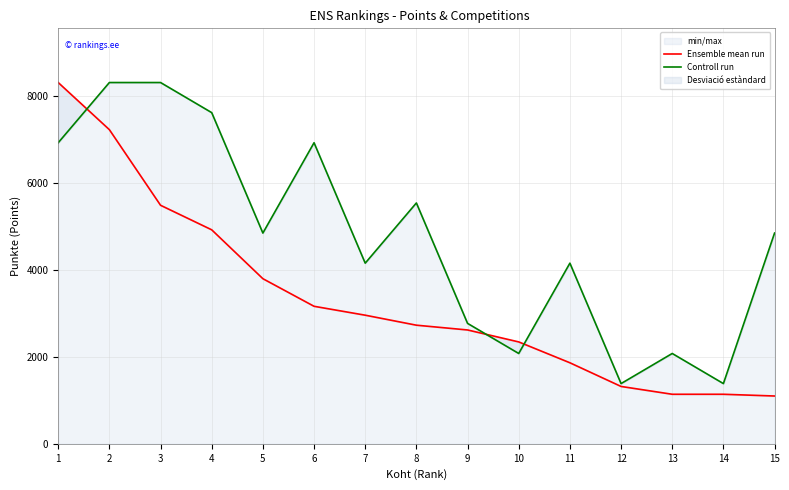

Which series ends up on top after the final intersection of Controll run and Ensemble mean run?

Controll run